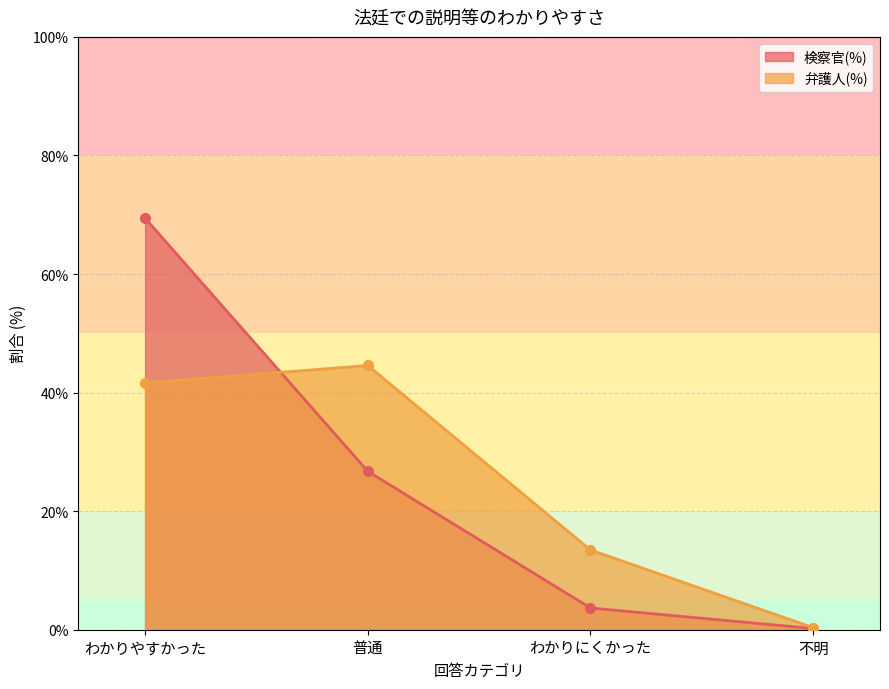

Reading left to right, extract all data points from this chart.

検察官(%): 69.4	26.7	3.7	0.2
弁護人(%): 41.6	44.6	13.5	0.4